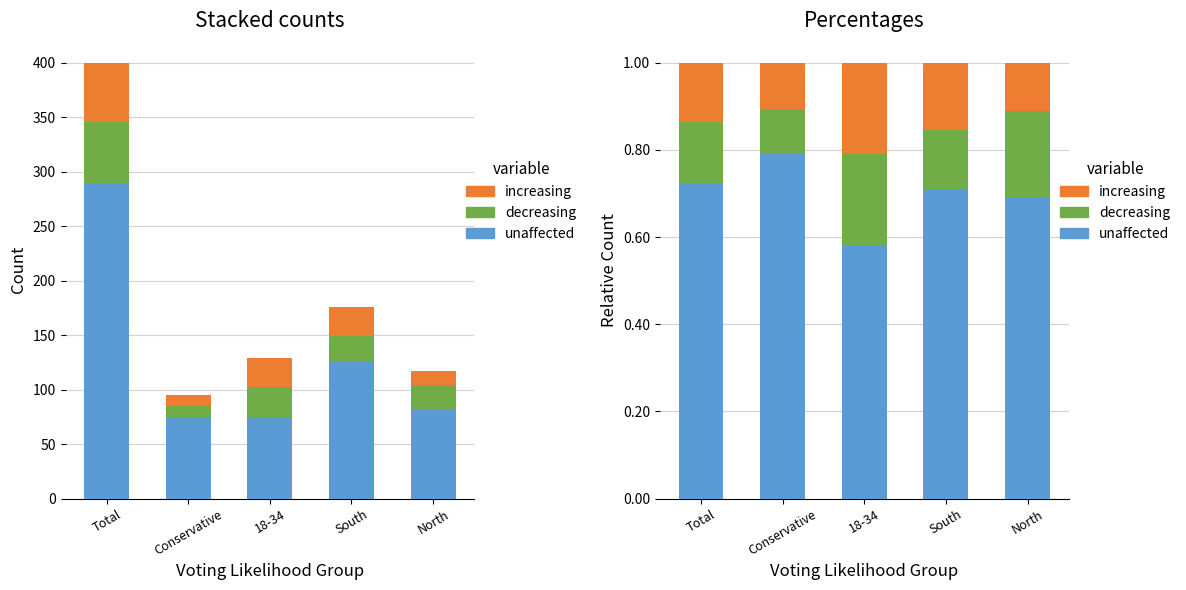

What is the approximate value of increasing at North?

0.1